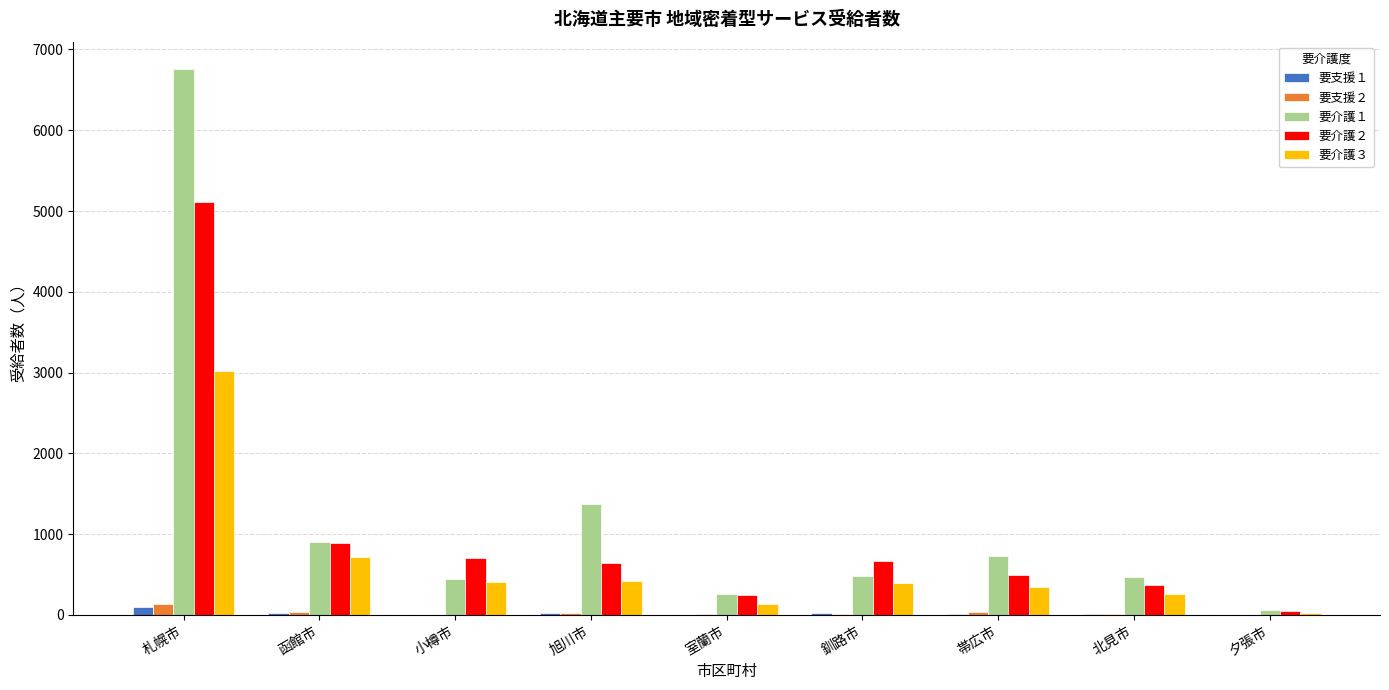

How many groups of bars are there?

9